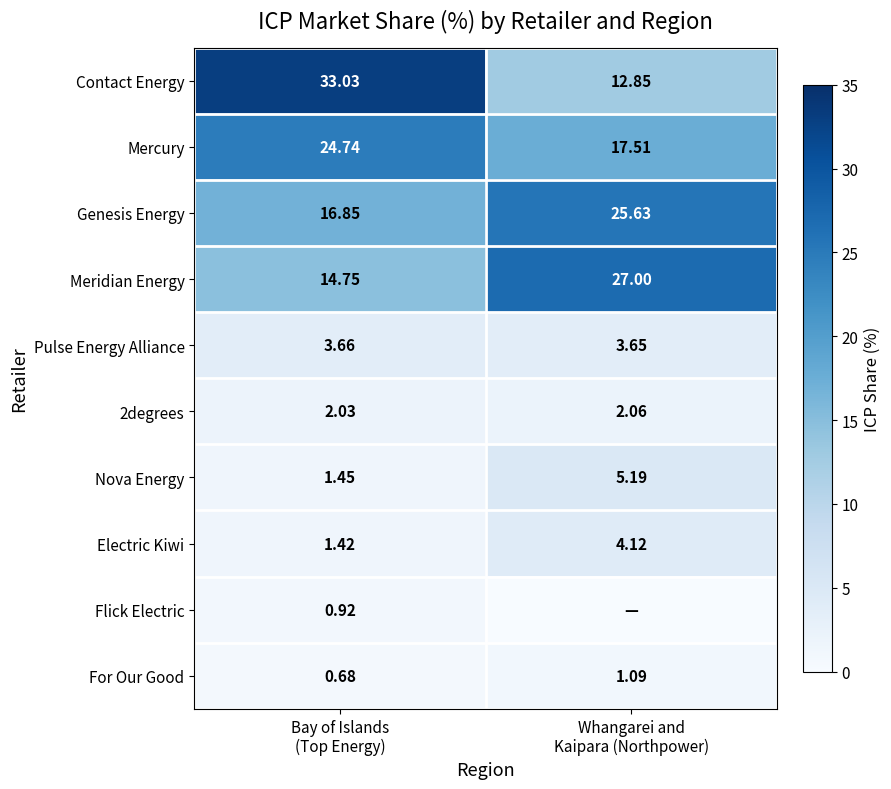

What is the difference between the highest and lowest values at Bay of Islands
(Top Energy)?

32.4